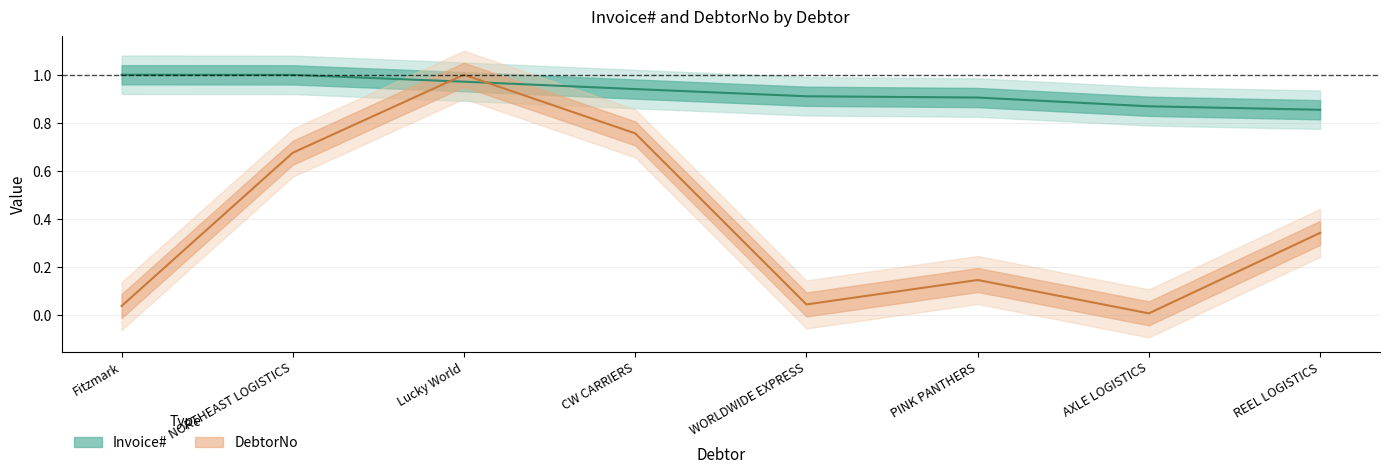

Reading left to right, list all the values displayed in this chart.

Invoice#: 1.0	1.0	1.0	0.9	0.9	0.9	0.9	0.9
DebtorNo: 0.0	0.7	1.0	0.8	0.0	0.1	0.0	0.3